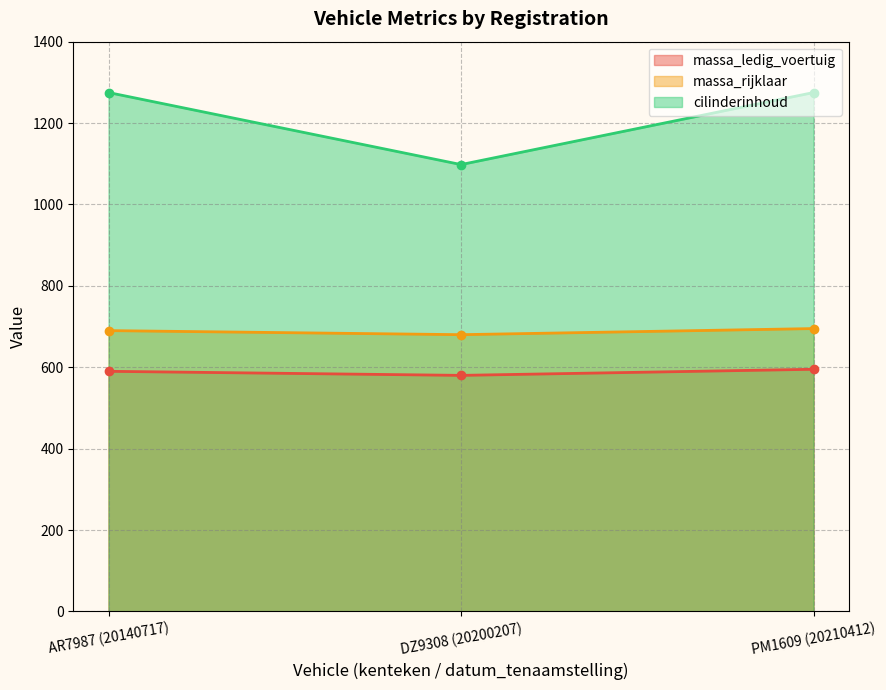

How many lines are shown in the chart?

3